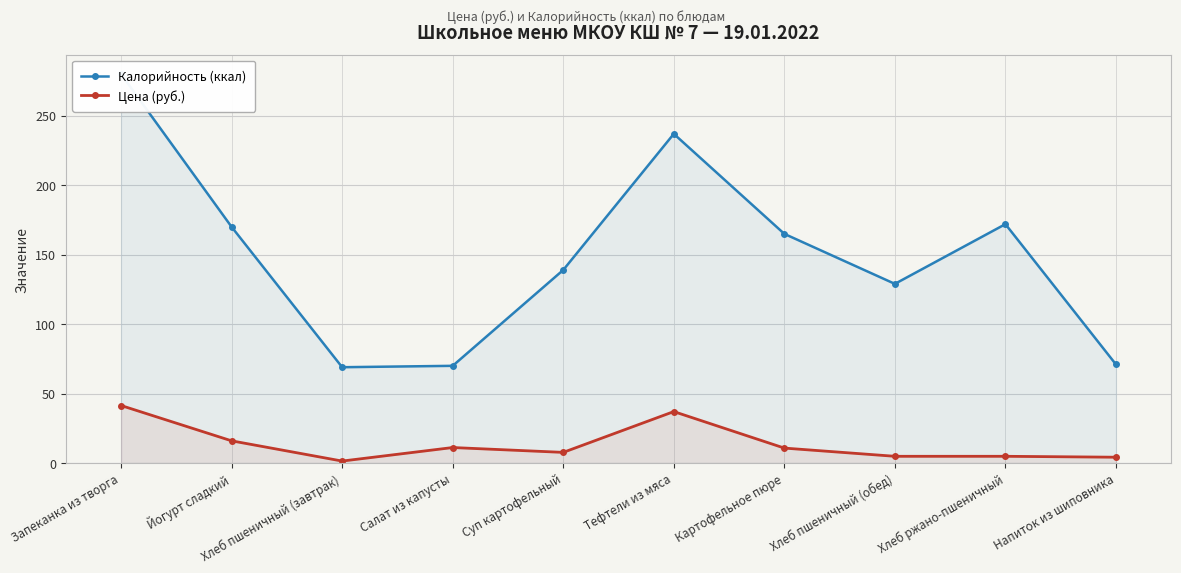

Which series has the largest total across all categories?

Калорийность (ккал)